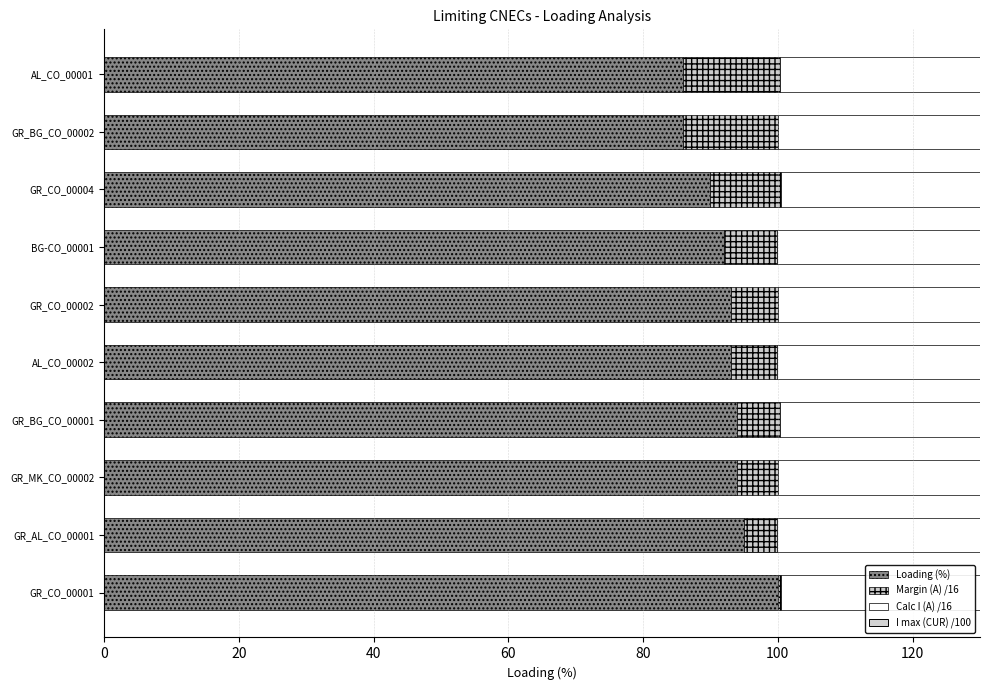

How many bars are there in each group?

4